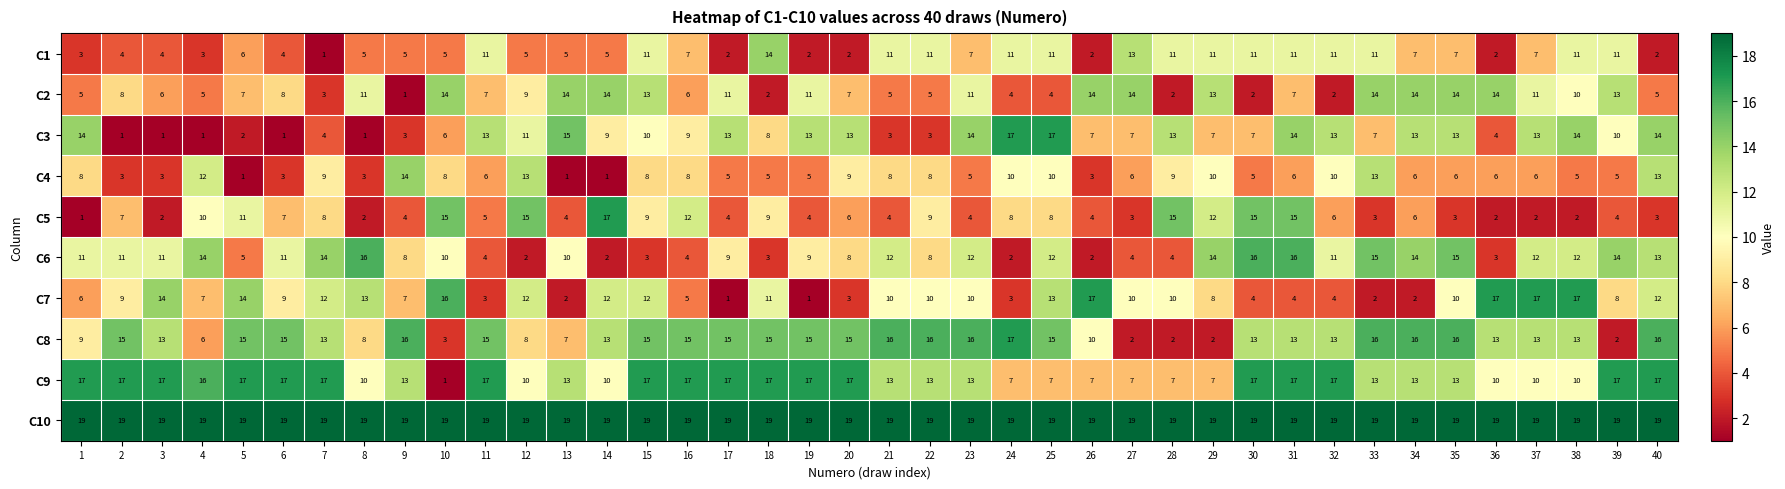

What is the average value of the C3 series?

9